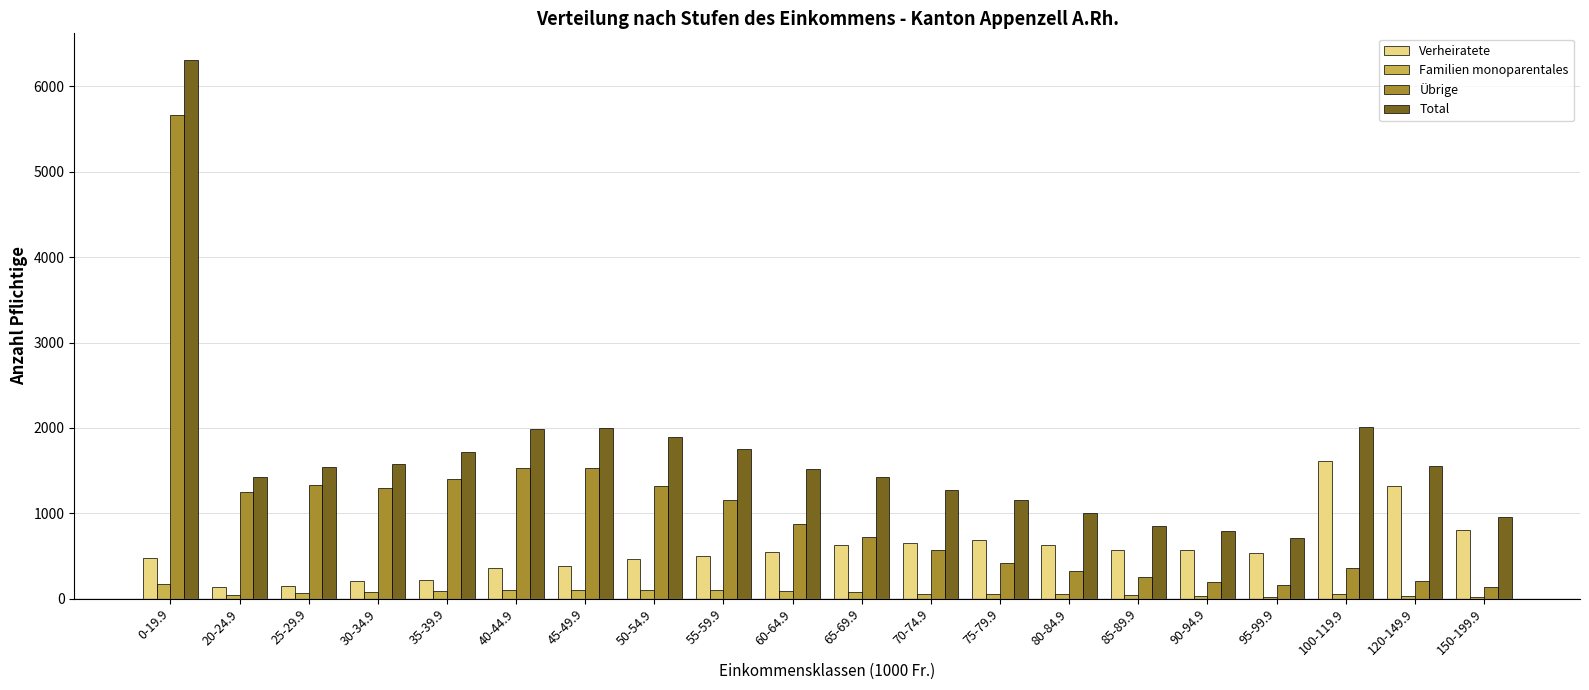

Is the value of Total at 40-44.9 greater than the value of Verheiratete at 65-69.9?

Yes